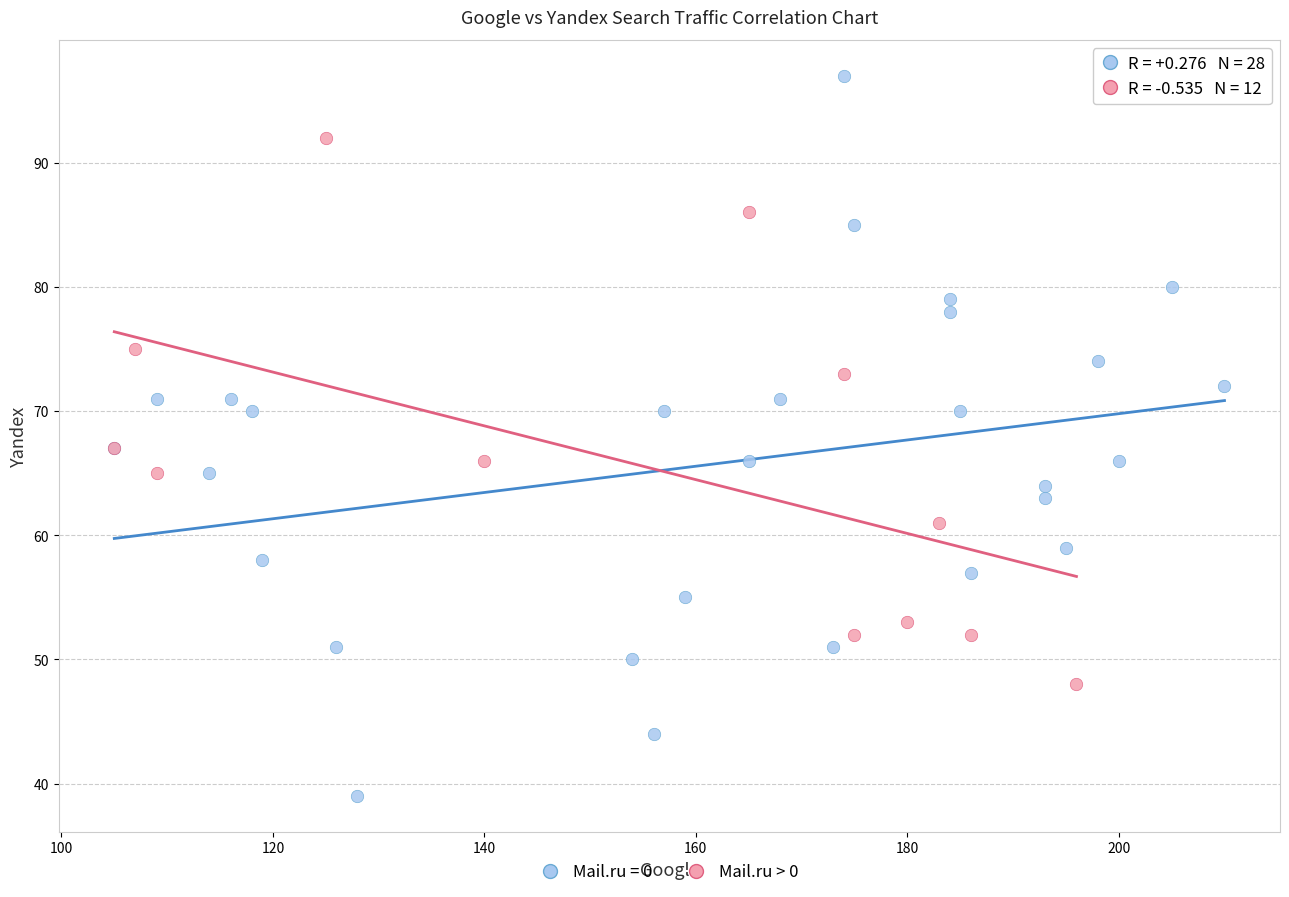

Which series reaches the maximum Y coordinate?

Mail.ru = 0